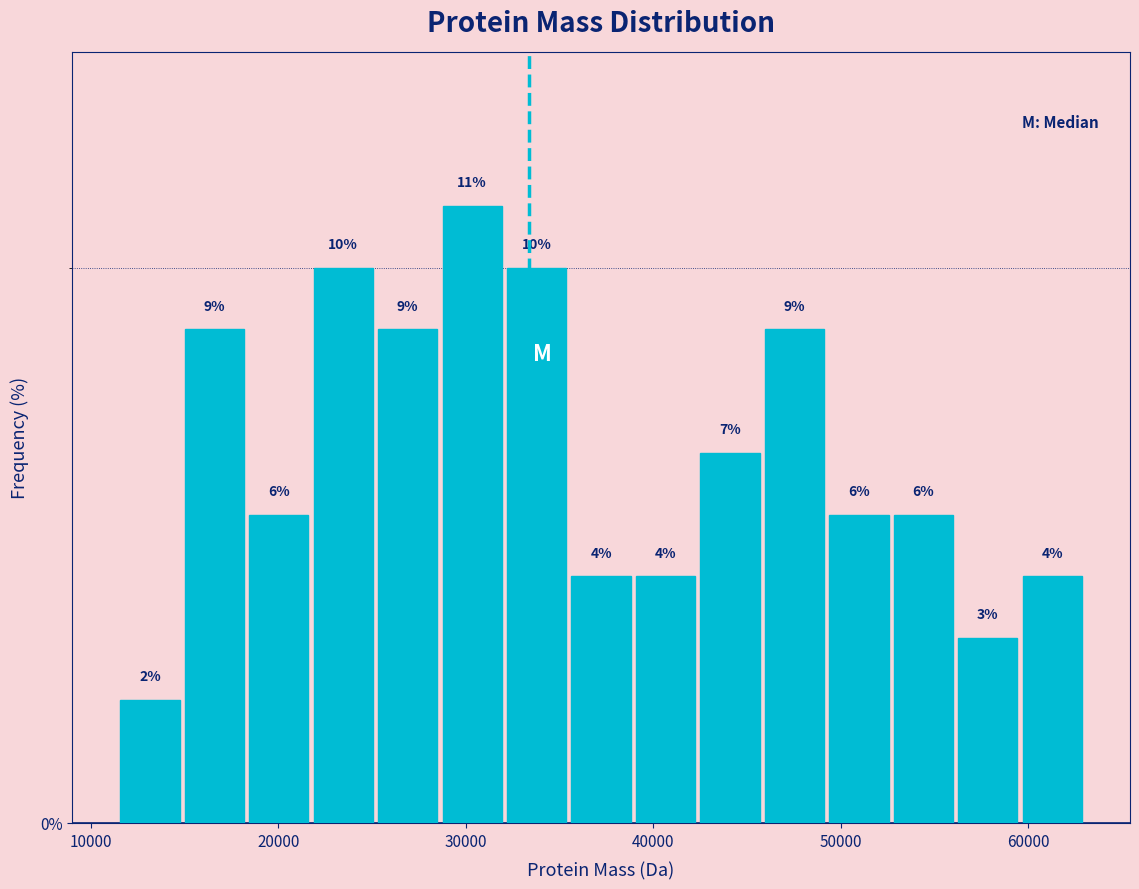

Read against the x-axis, roughly where is the centre of the tallest bar?

30000